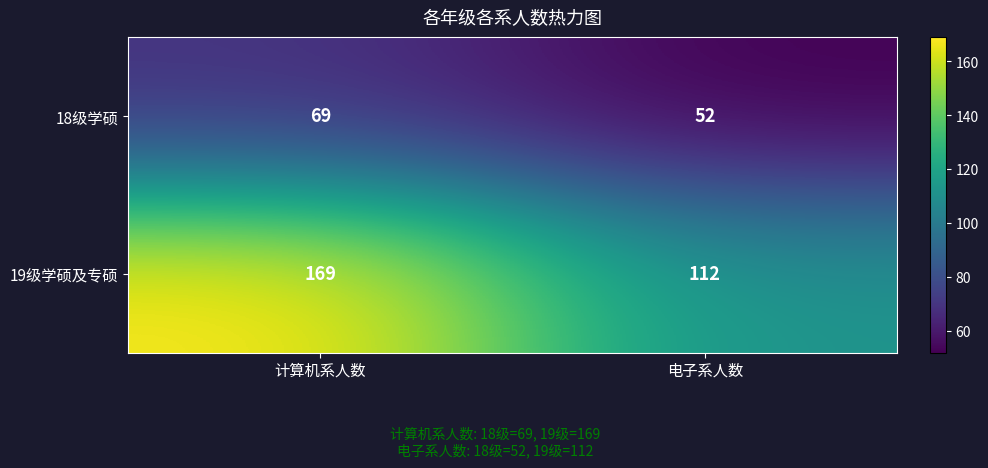

What is the sum of the 19级学硕及专硕 values at 电子系人数 and 计算机系人数?

281